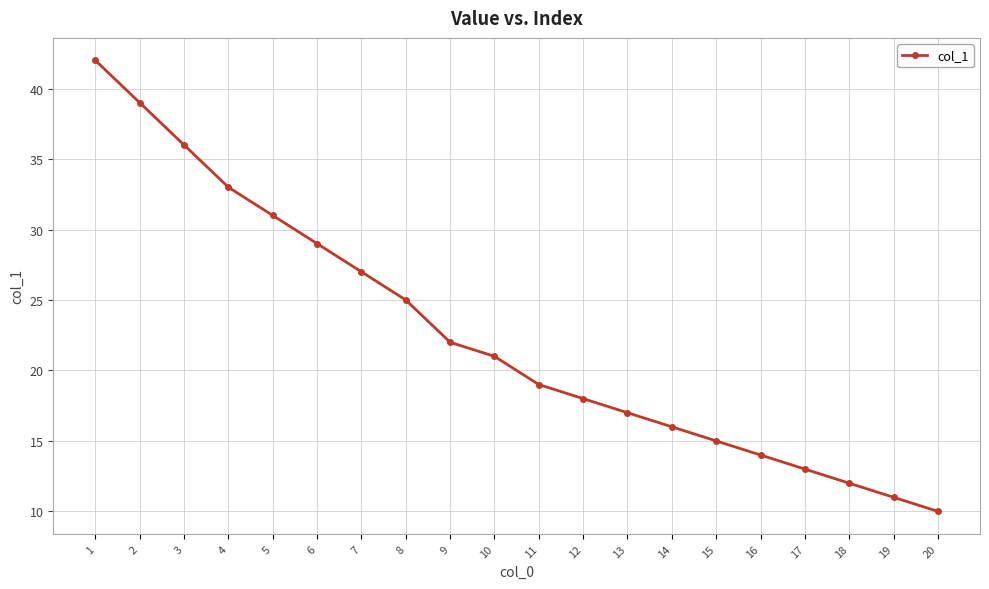

Approximately how many times larger is the value at 11 compared to 17?

1.5